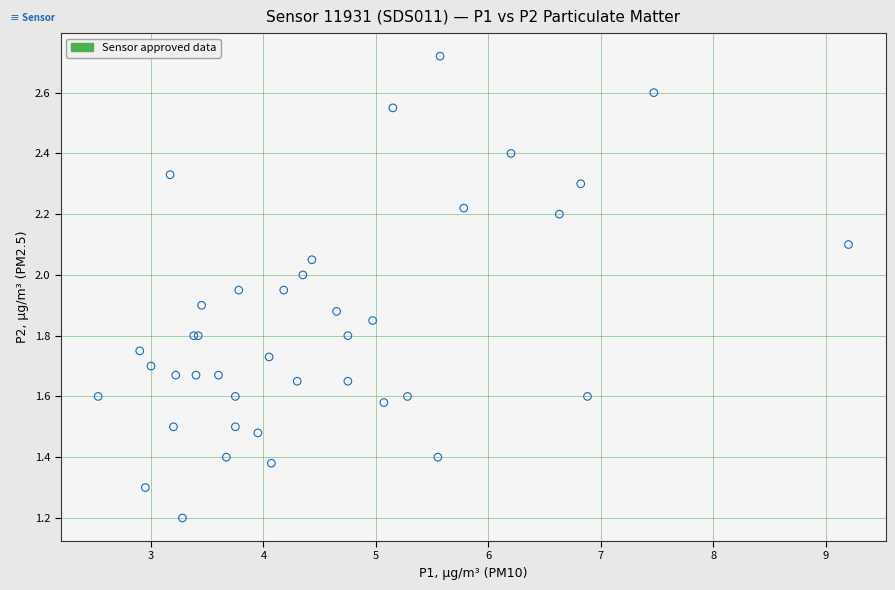

What Y value in the scatter plot is closest to 1?

1.2